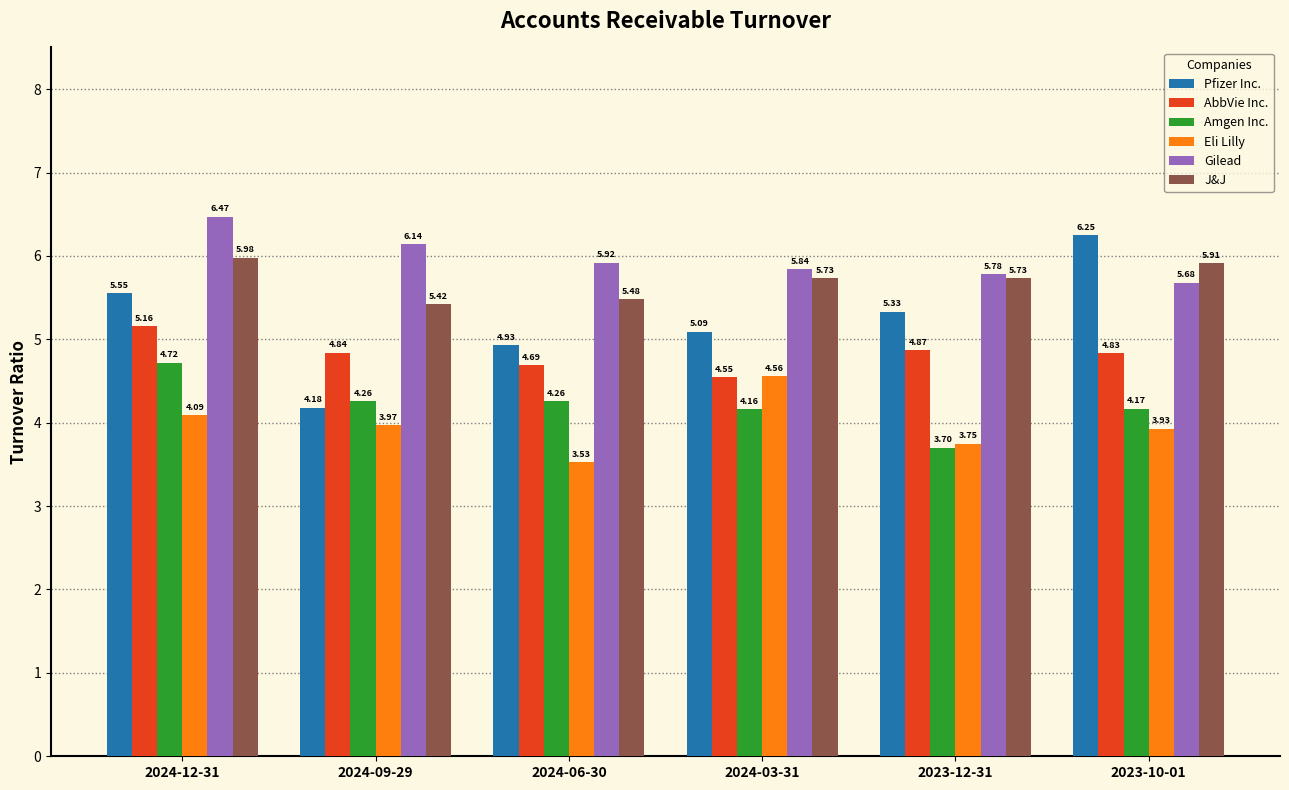

What is the difference between the second highest and second lowest values in the Gilead series?

0.4